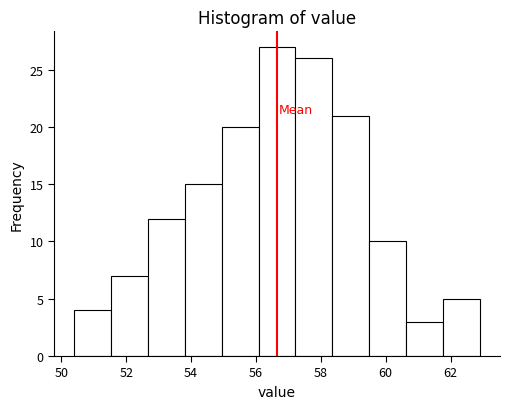

Over which range of the x-axis is the bar tallest?

56.0 to 57.2